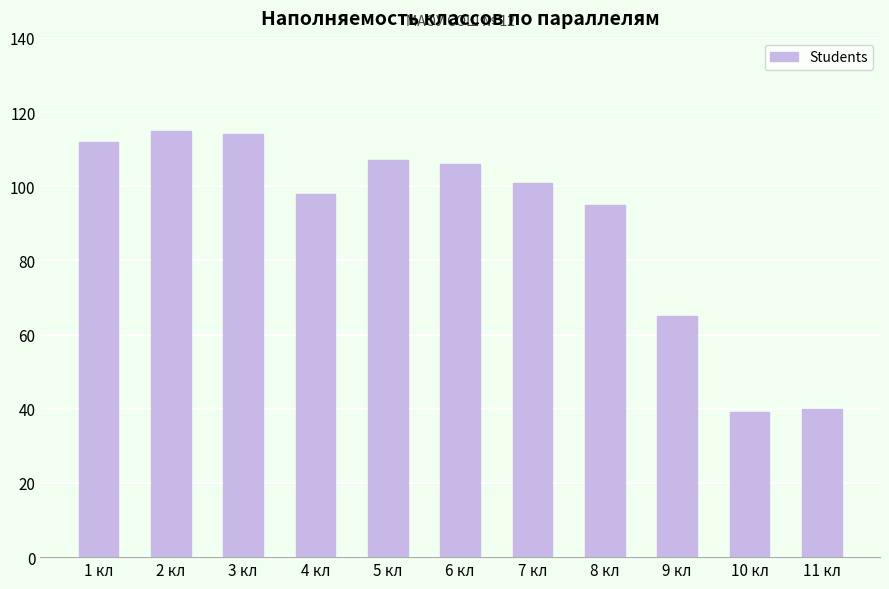

How many bars are there in total?

11